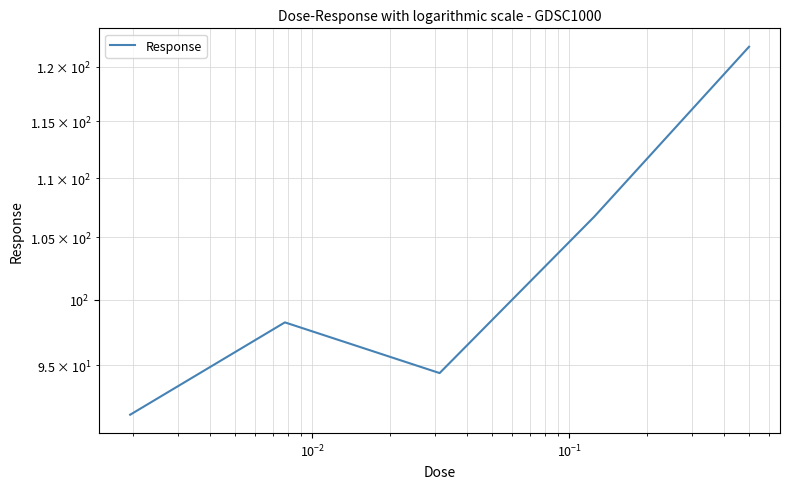

What is the difference between the maximum and minimum values?

30.5